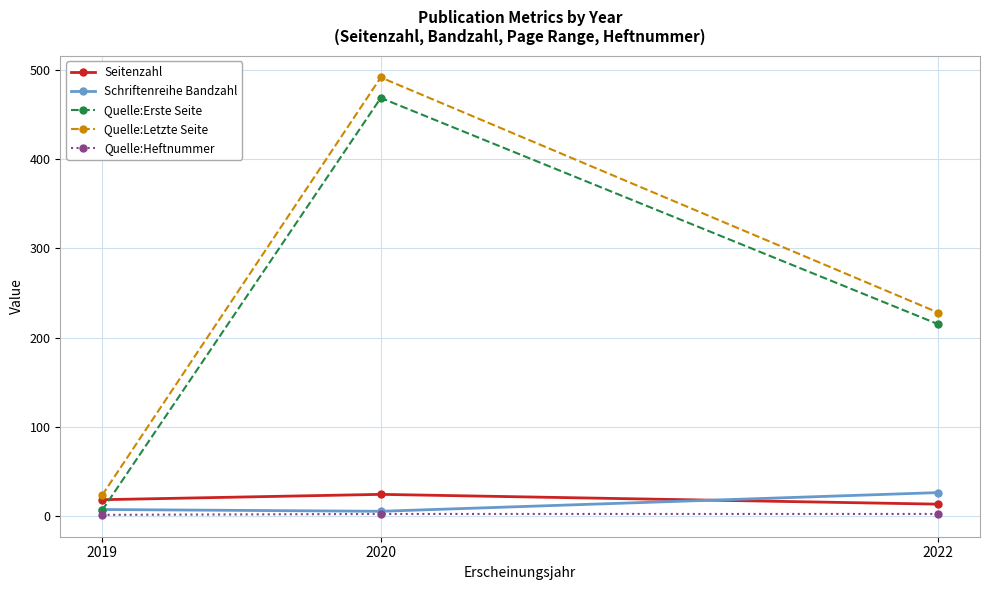

Which series changed the most between 2019 and 2020?

Quelle:Letzte Seite